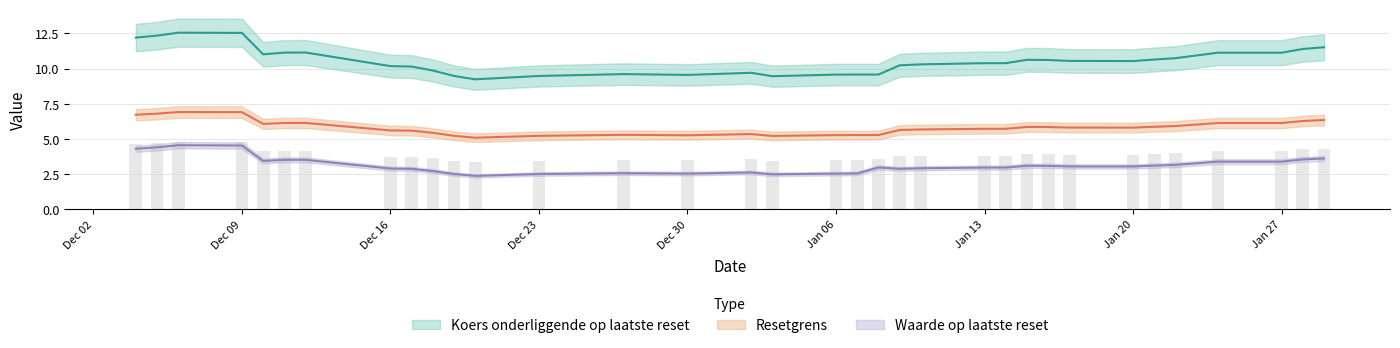

Which series has the largest range (max minus min)?

Koers onderliggende op laatste reset